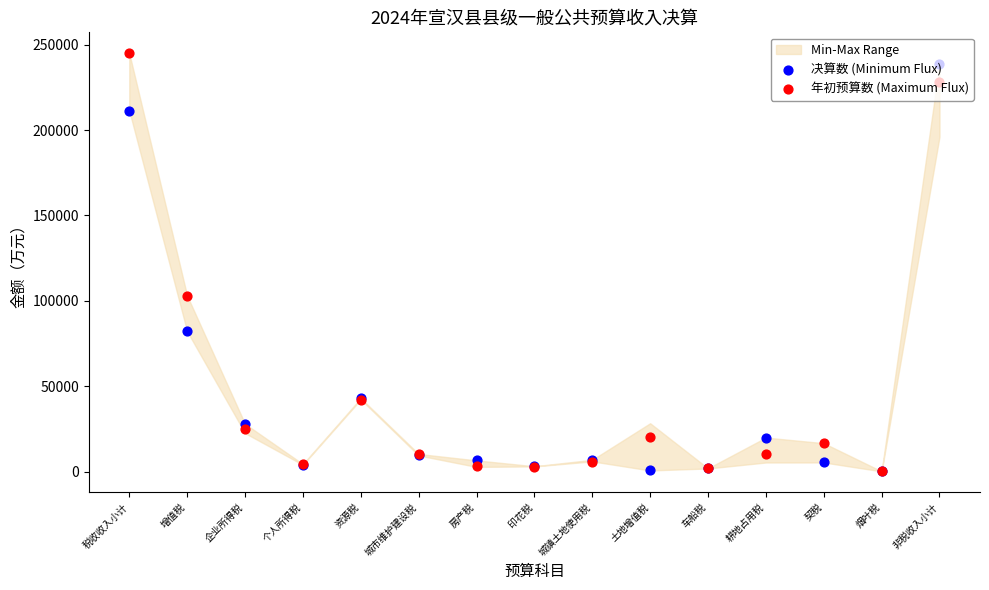

Which series contains the highest Y value?

年初预算数 (Maximum Flux)